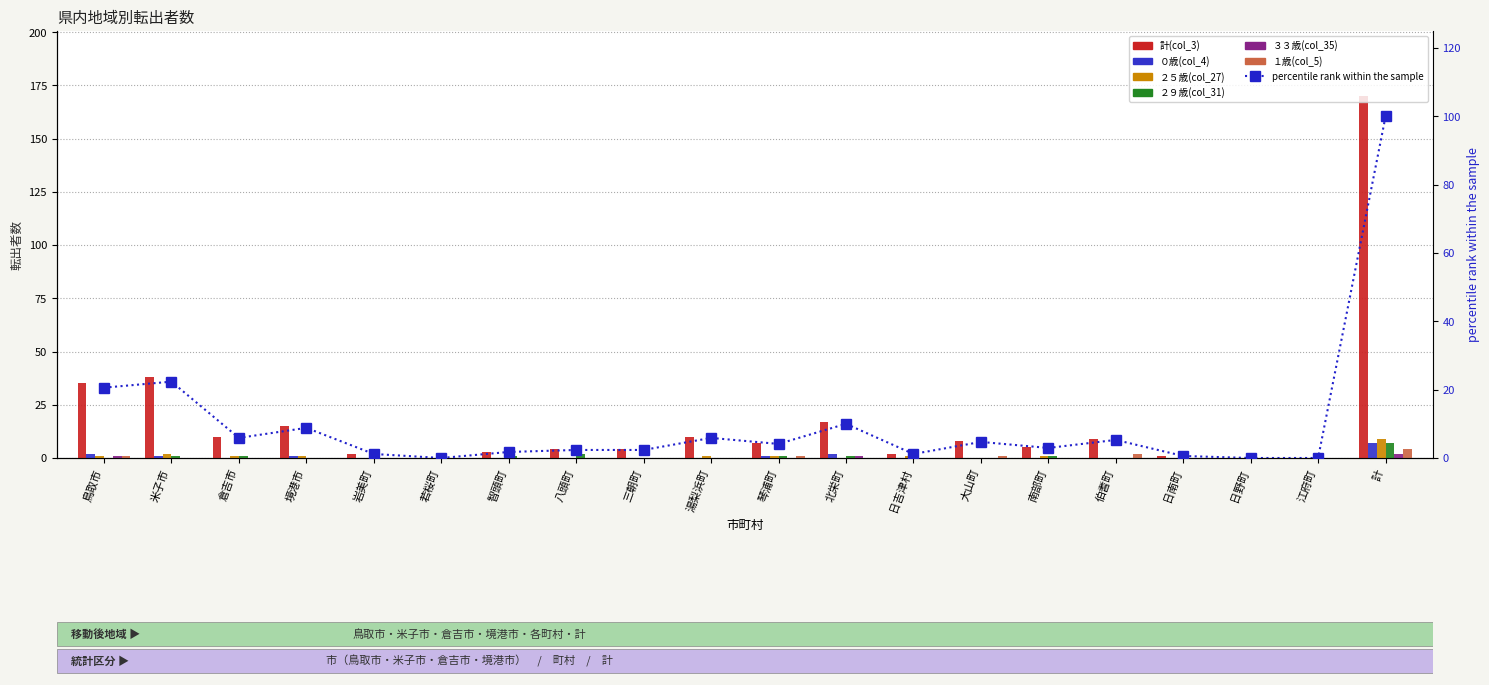

How many bars are there in total?

120